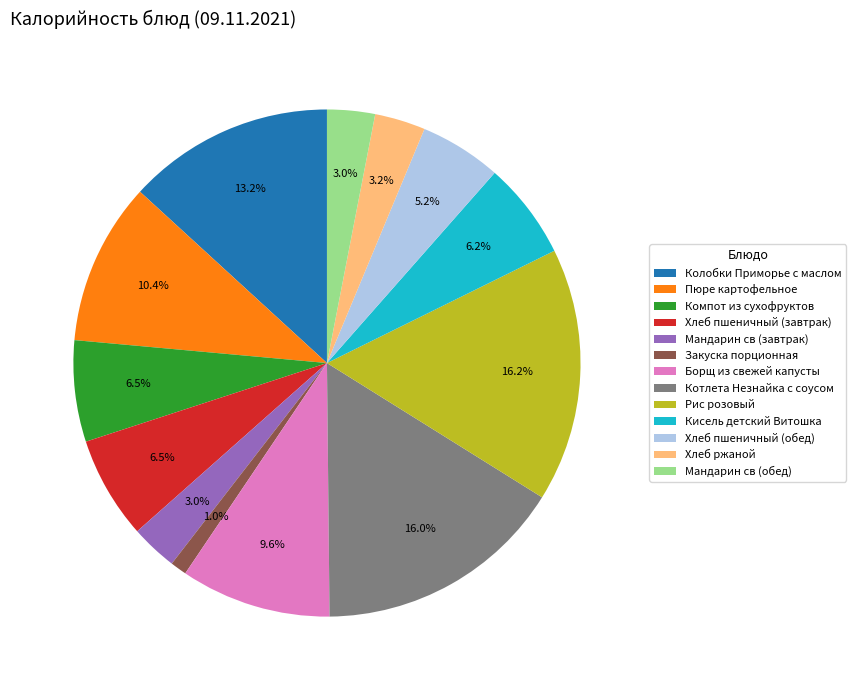

Does any single category account for the majority?

No